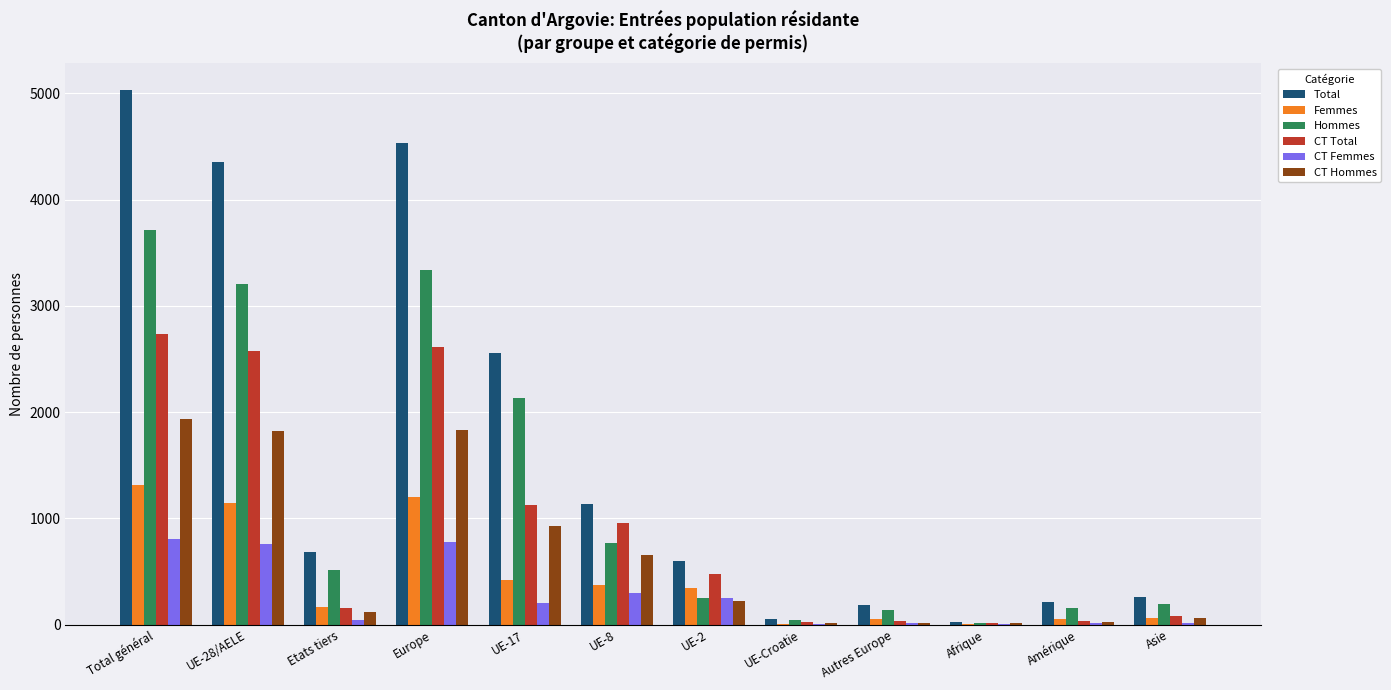

Which label corresponds to the largest value in the chart?

Total général